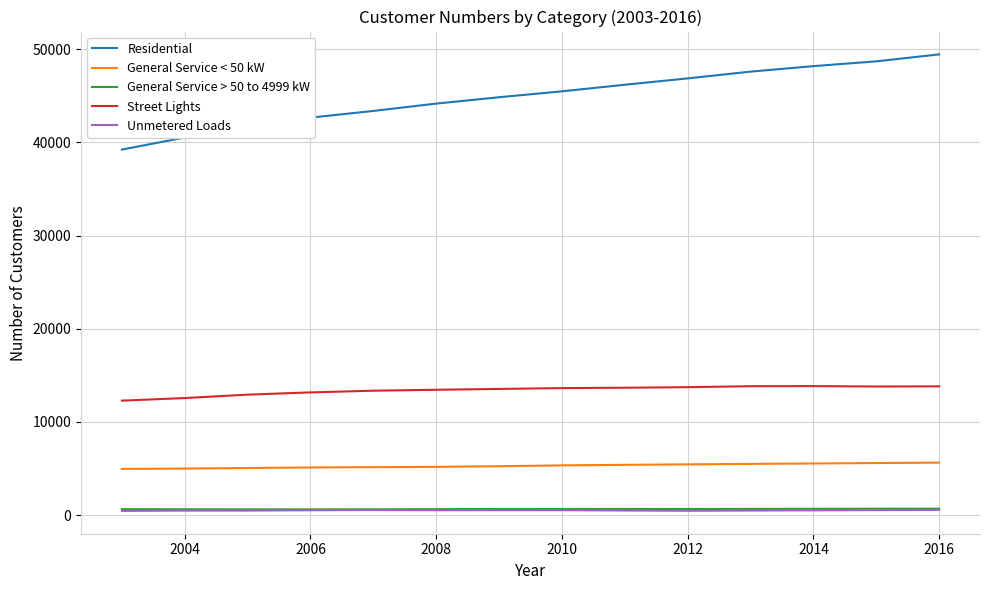

True or false: Street Lights and General Service < 50 kW intersect in this chart.

False